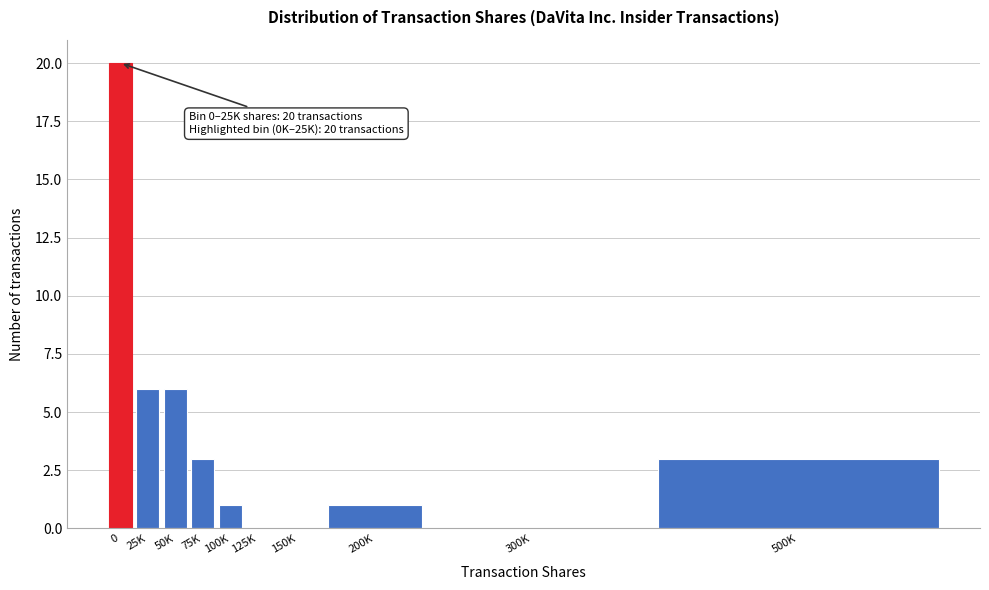

Reading left to right, extract all data points from this chart.

0=20	25K=6	50K=6	75K=3	100K=1	125K=0	150K=0	200K=1	300K=0	500K=3